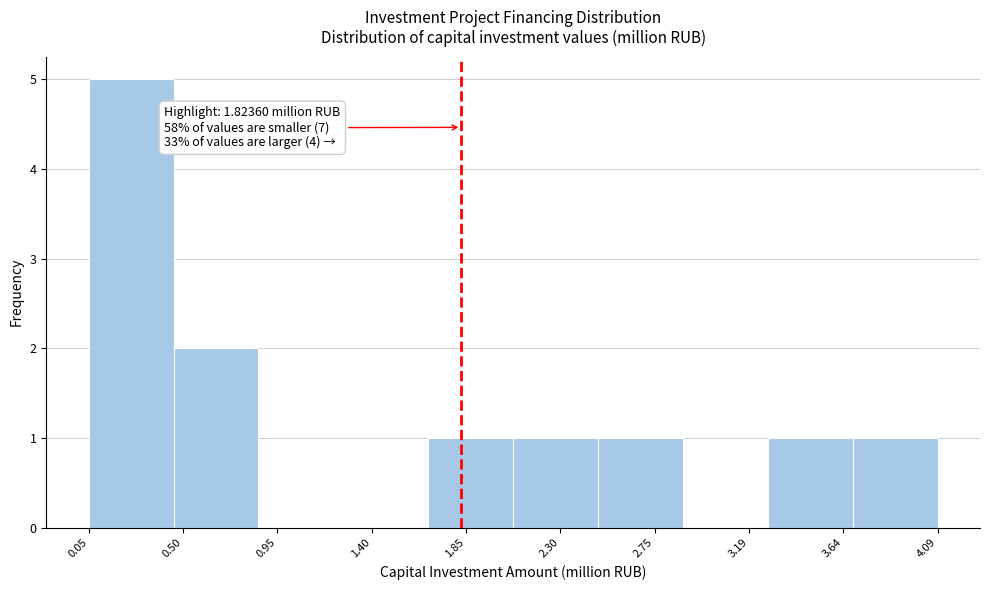

Which range on the x-axis has the tallest bar?

0.05 to 0.45